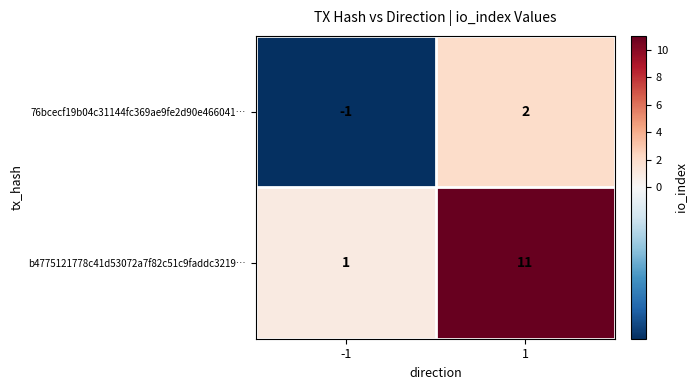

How many distinct data groups are displayed?

2